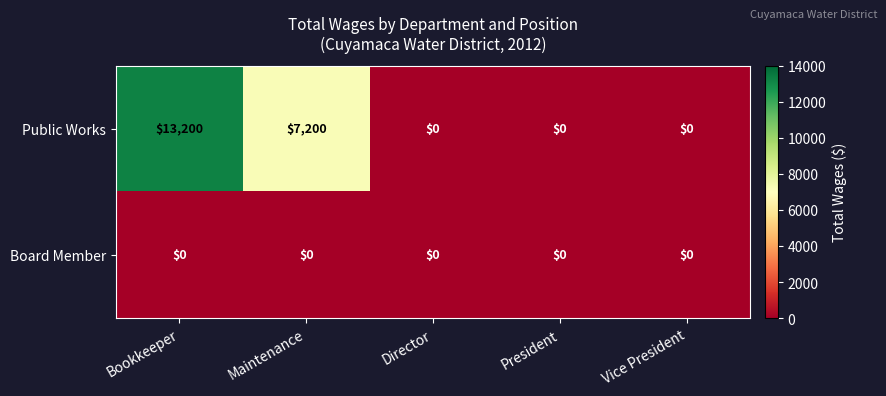

Reading left to right, transcribe all the data shown in this chart.

Public Works: 13200	7200	0	0	0
Board Member: 0	0	0	0	0